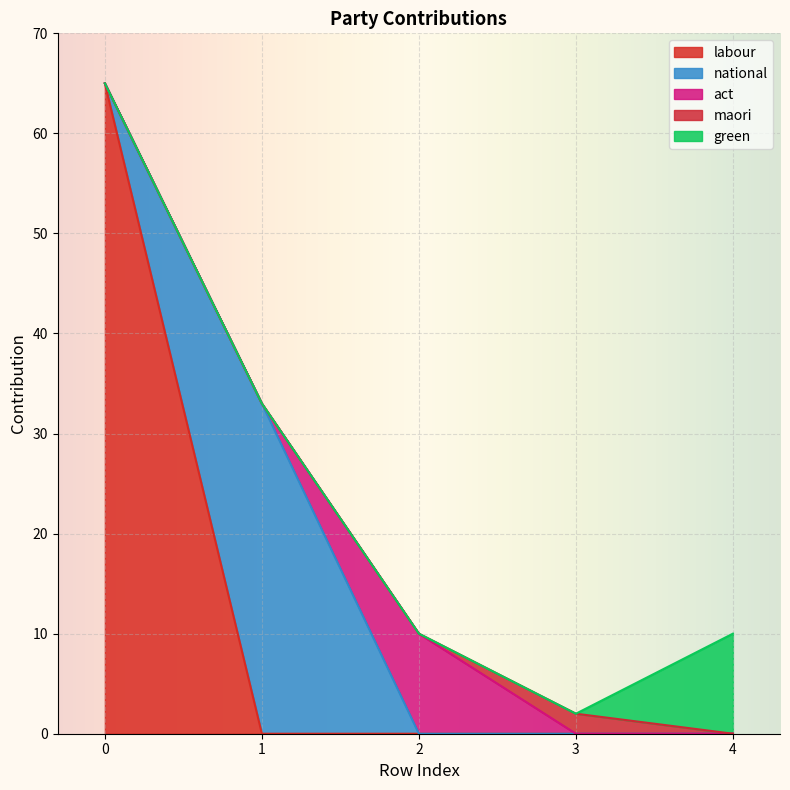

True or false: green has a value of 0 at 1.

True